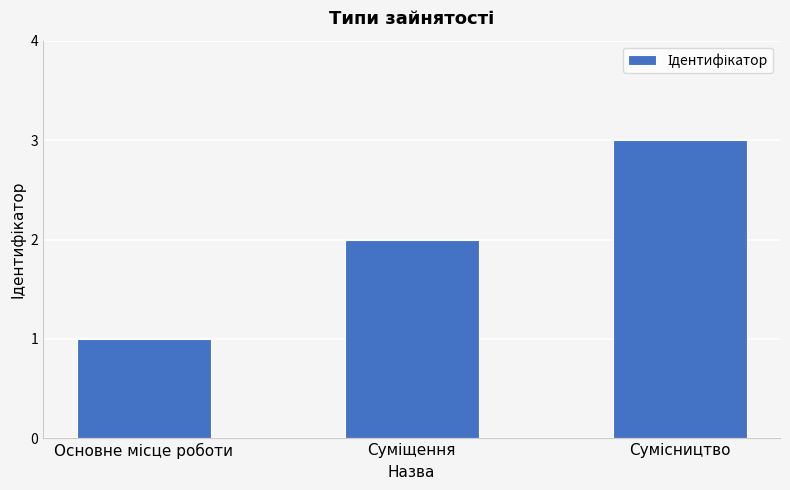

What is the sum of all values?

6